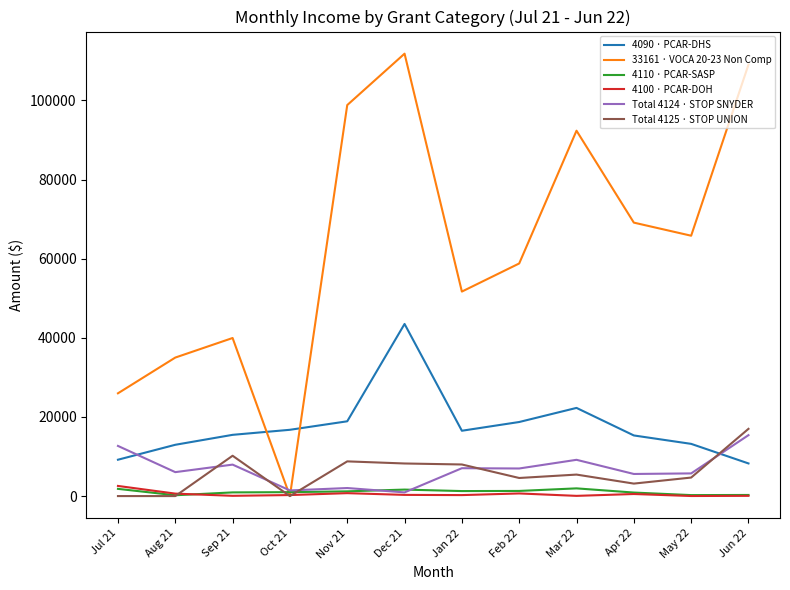

What is the maximum value for 4100 · PCAR-DOH?

2561.3